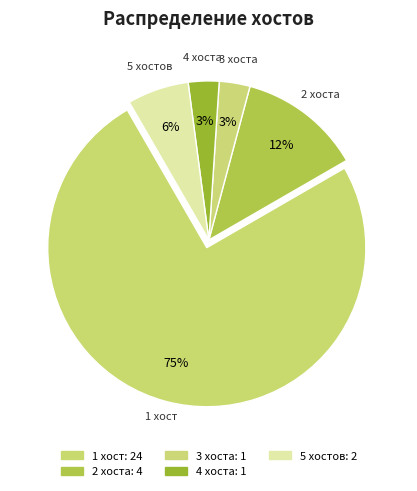

To the nearest percent, what percentage of the pie is 4 хоста?

3%